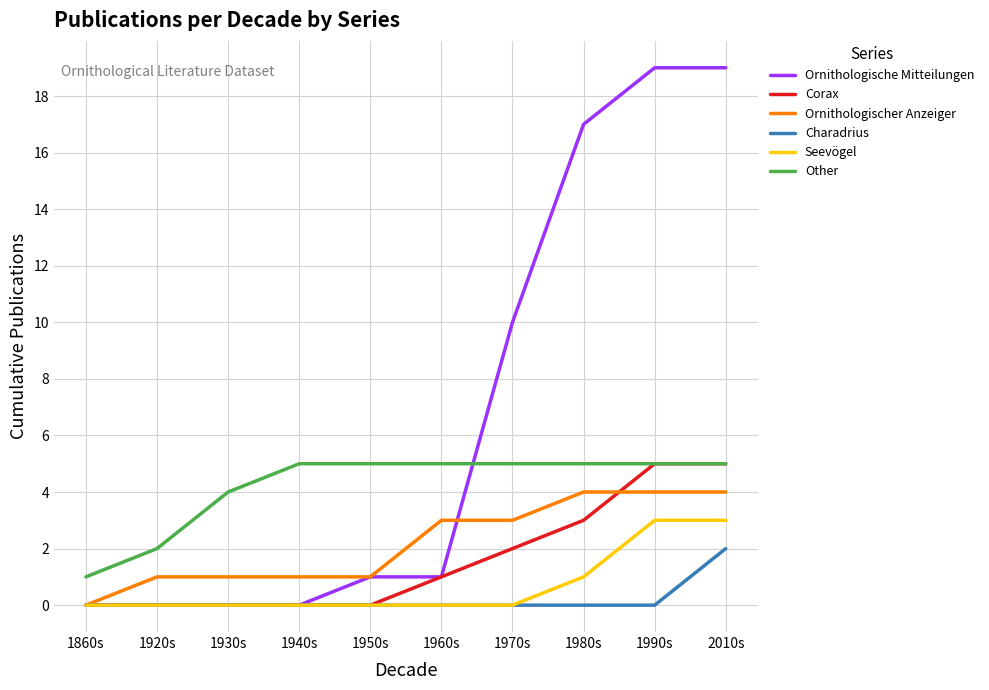

Is this an area chart (filled region under the line)?

No